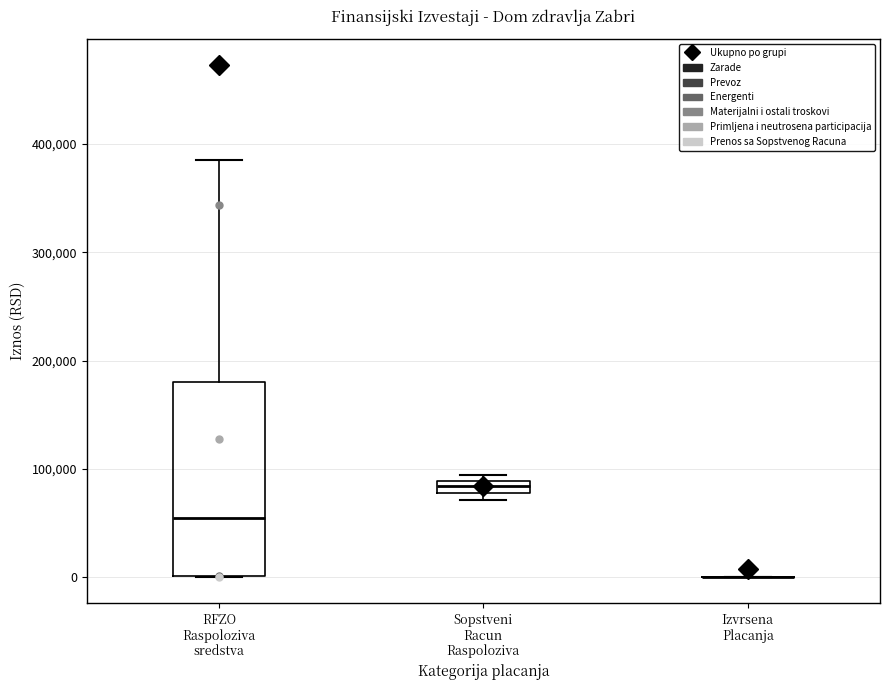

Where is the lower edge of the box for Sopstveni Racun Raspoloziva on the y-axis? The values are not printed on the chart, so give them approximately, as read against the axis.

80000